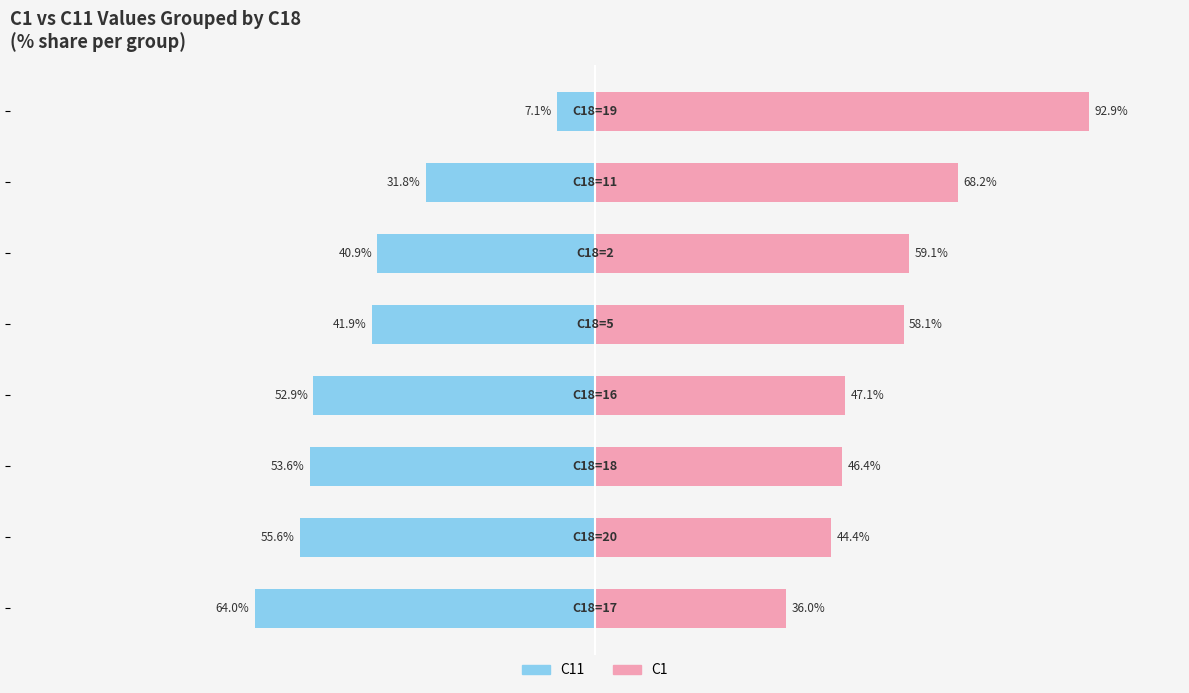

Reading left to right, extract all data points from this chart.

C11: −125=-64.0	−100=-55.6	−75=-53.6	−50=-52.9	−25=-41.9	0=-40.9	25=-31.8	50=-7.1
C1: −125=36.0	−100=44.4	−75=46.4	−50=47.1	−25=58.1	0=59.1	25=68.2	50=92.9